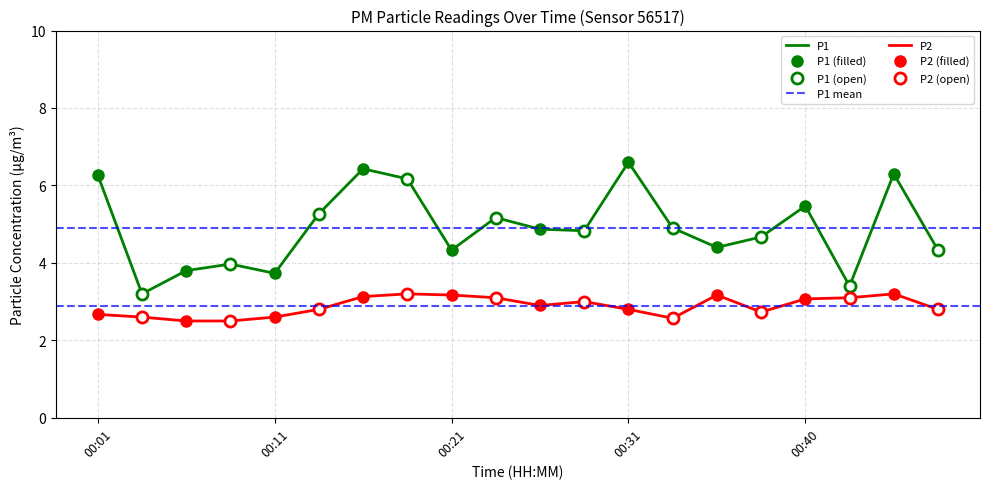

How many series are shown in this chart?

2